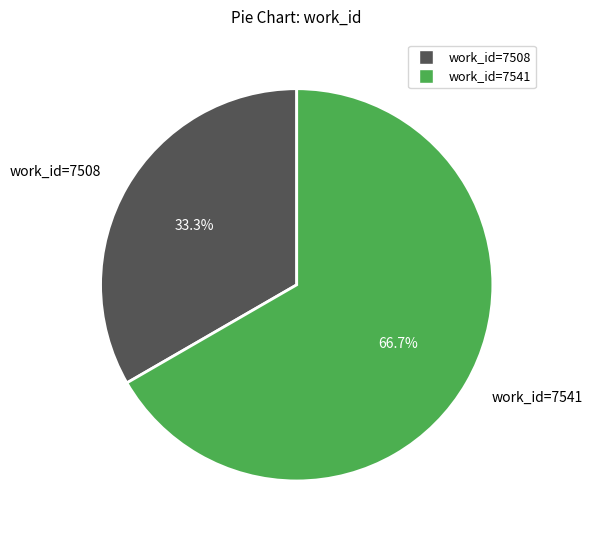

Does any single category account for the majority?

Yes